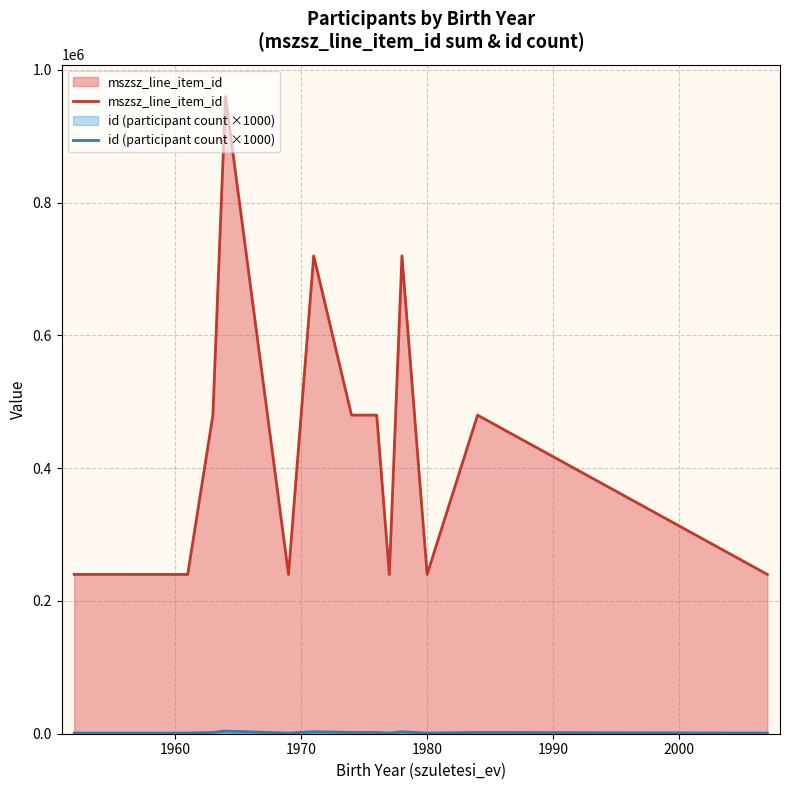

How many data points does each series have?

15